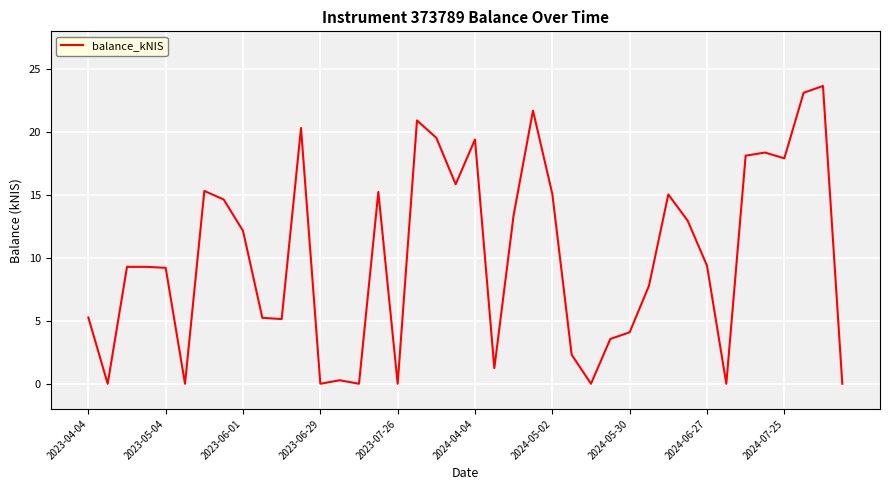

What is the sum of all values?

404.9